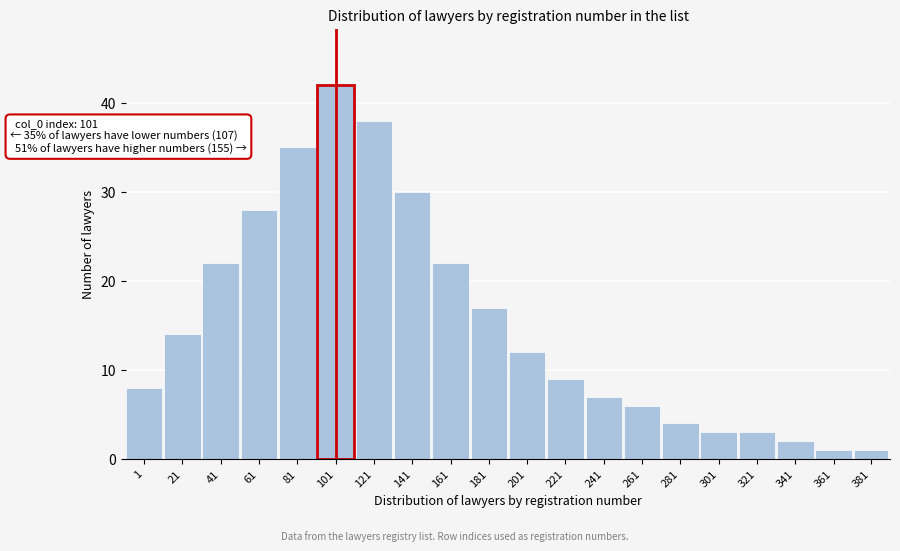

Reading left to right, what are all the values shown in this chart?

8	14	22	28	35	42	38	30	22	17	12	9	7	6	4	3	3	2	1	1